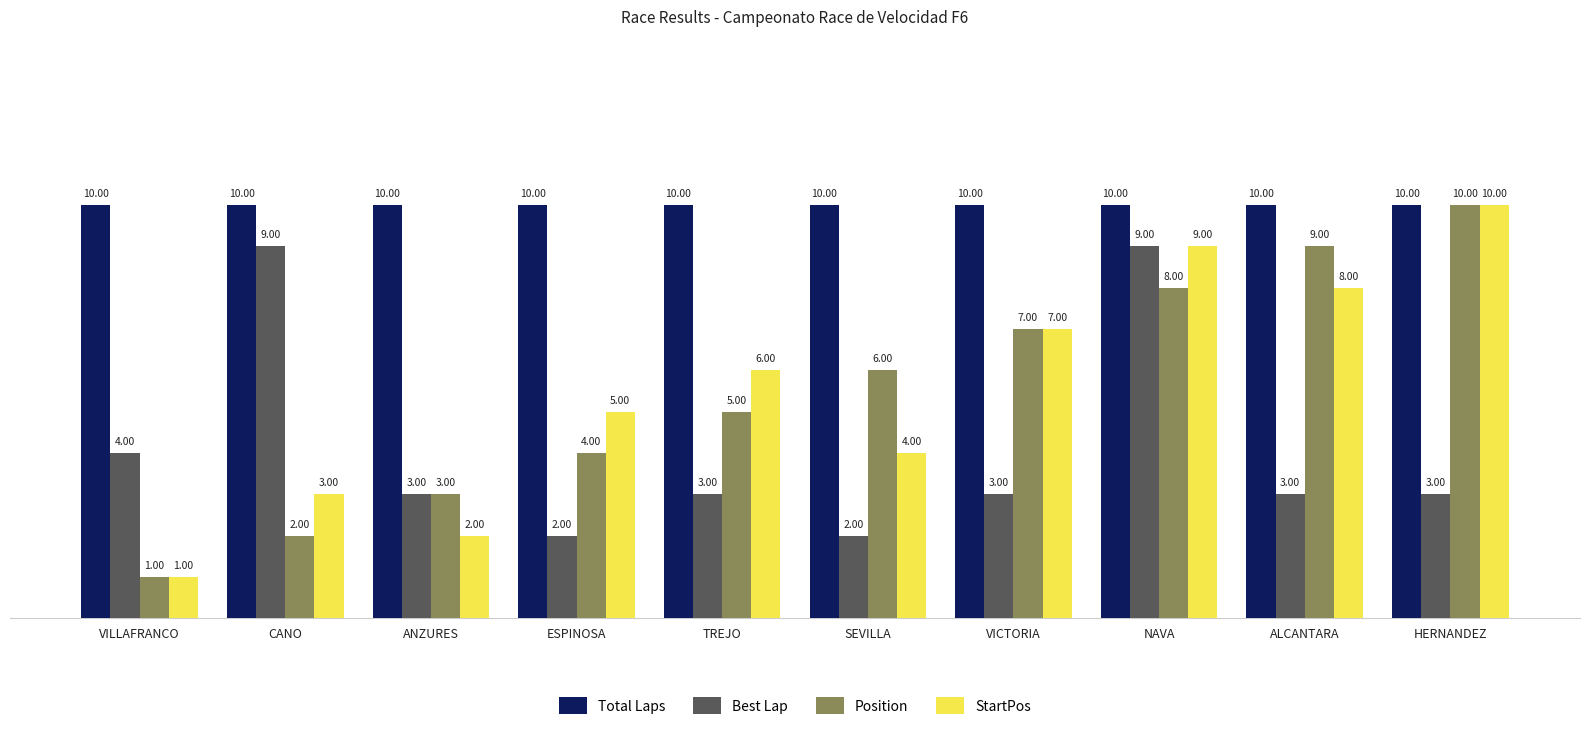

What is the sum of the Total Laps values at VICTORIA and CANO?

20